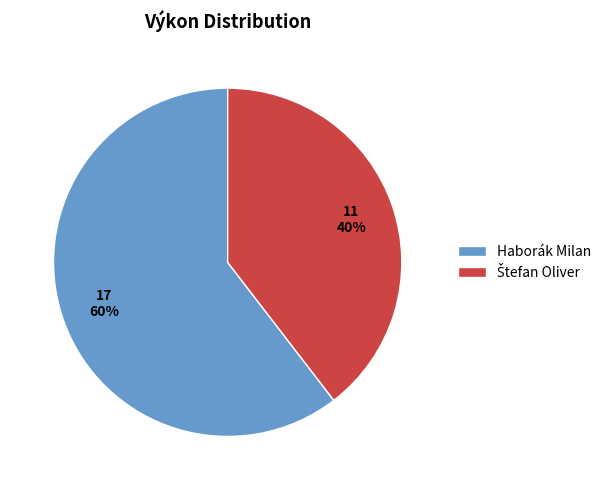

Which slice is the largest?

Haborák Milan